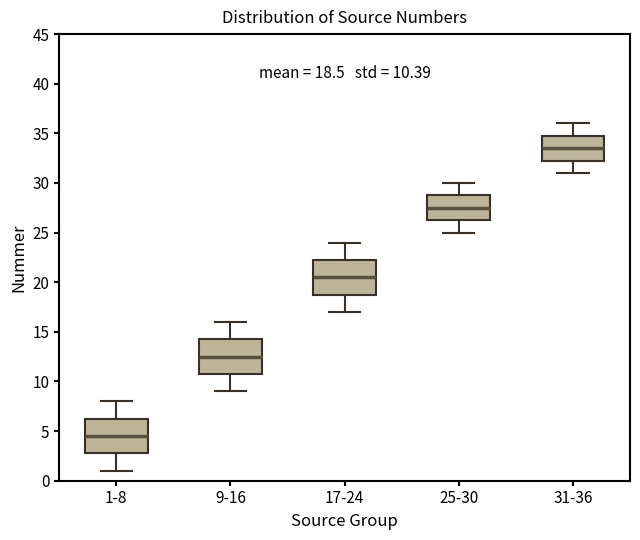

Which box has the lowest median line?

1-8